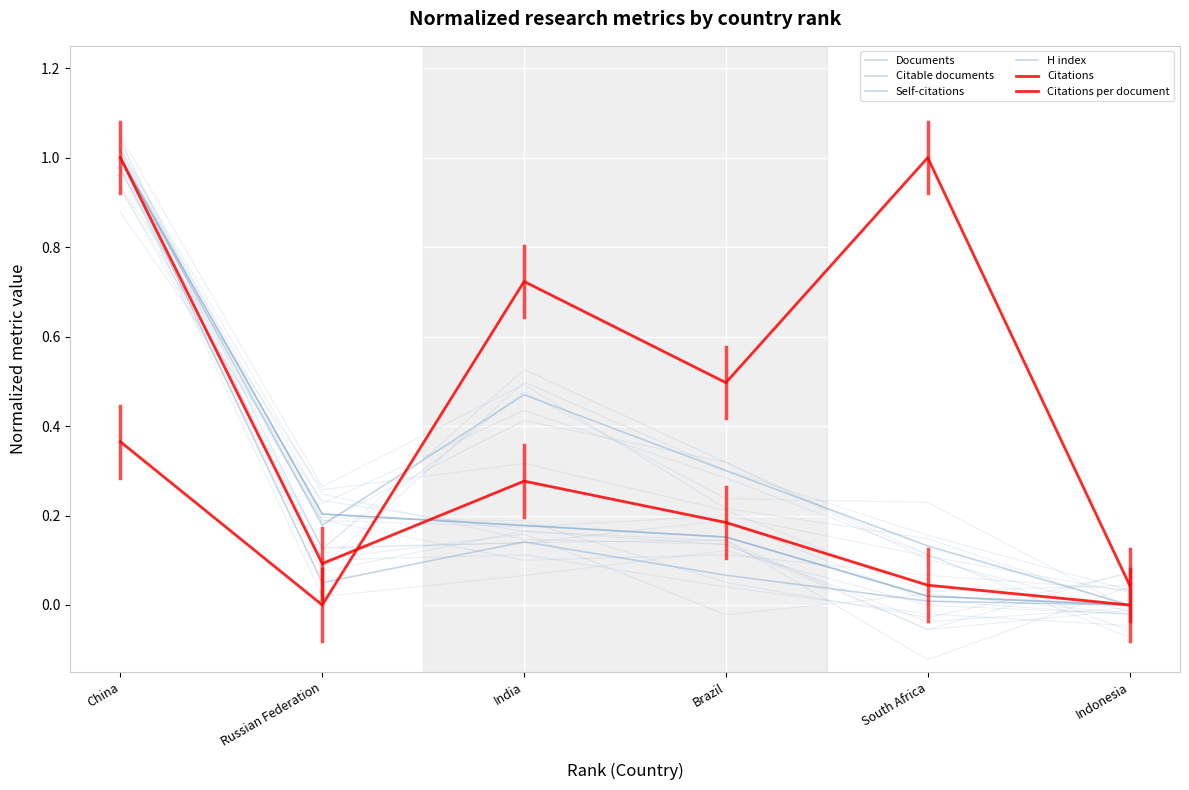

Between India and Indonesia, which series saw the biggest shift?

Citations per document